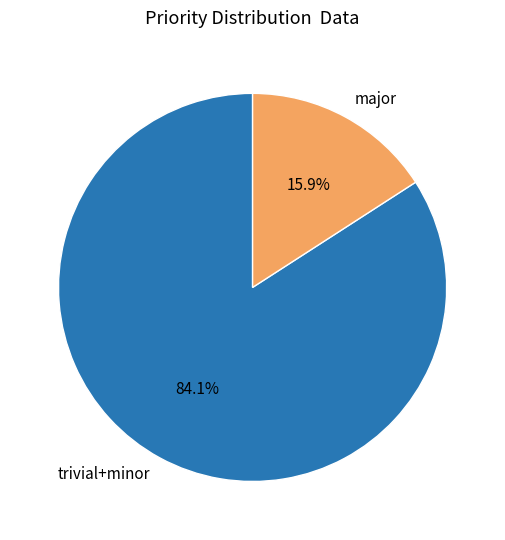

Rank the categories by value from lowest to highest.

major, trivial+minor